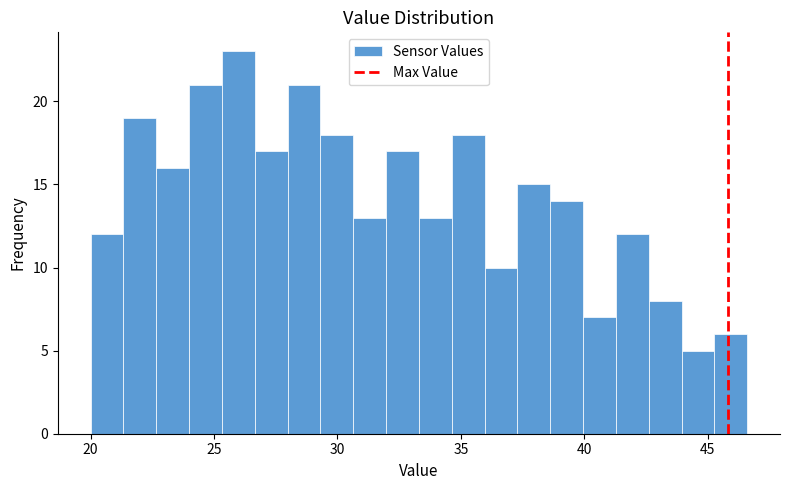

Around what value on the x-axis is the tallest bar? Give the approximate position of its centre, as read against the axis.

26.0